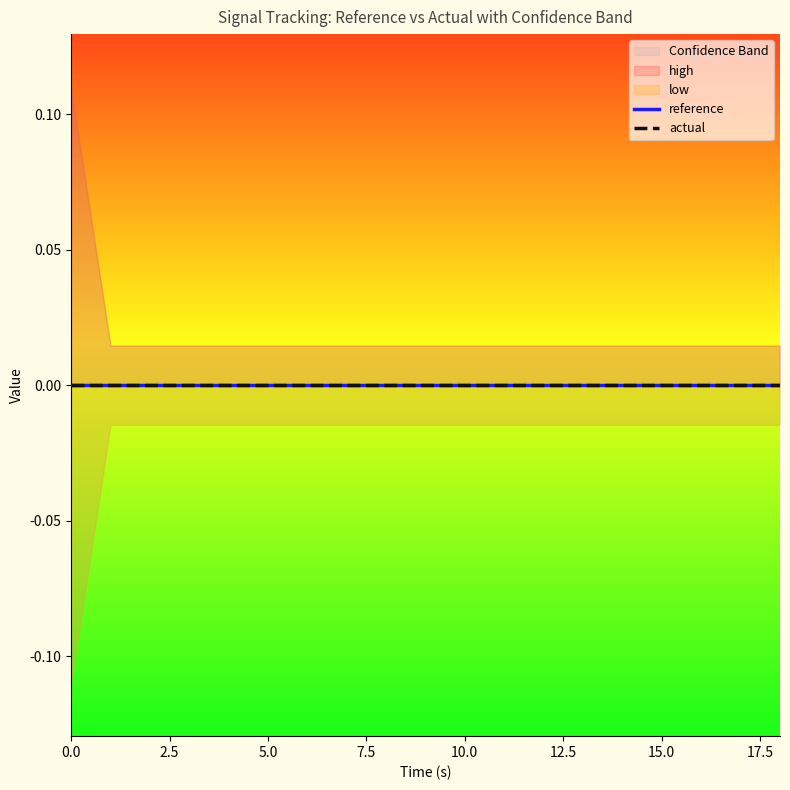

Count the number of categories in the chart.

19